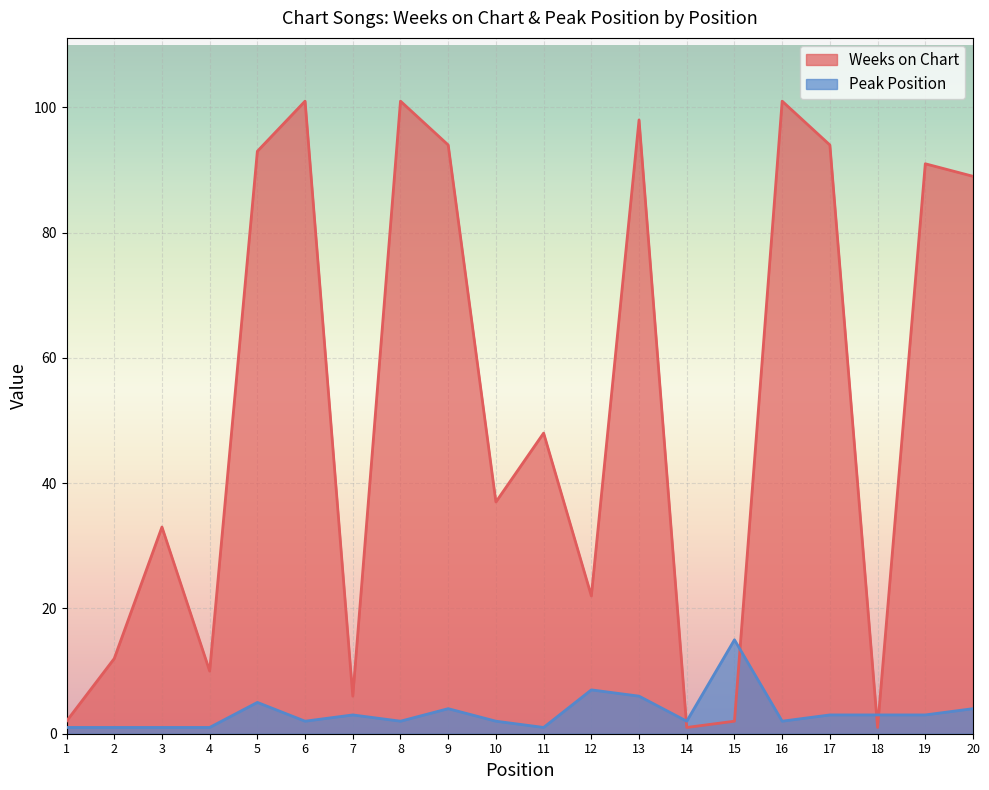

What are all the series names shown in the legend?

Weeks on Chart, Peak Position